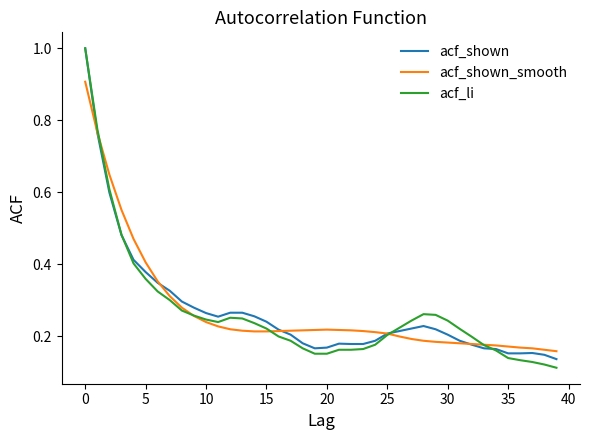

How many lines are shown in the chart?

3